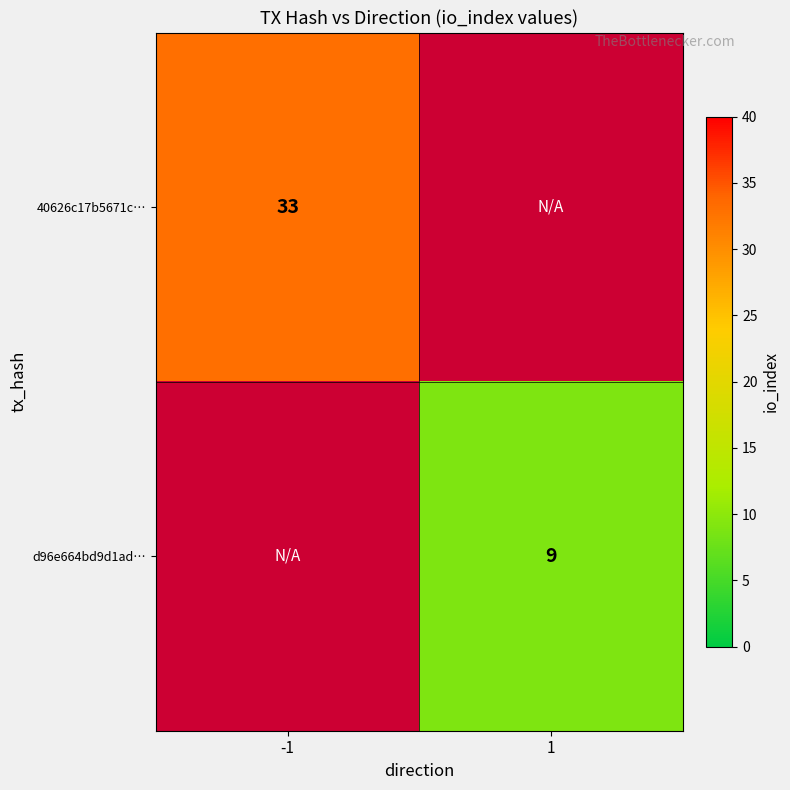

List the series in order of their overall mean, highest first.

40626c17b5671c…, d96e664bd9d1ad…